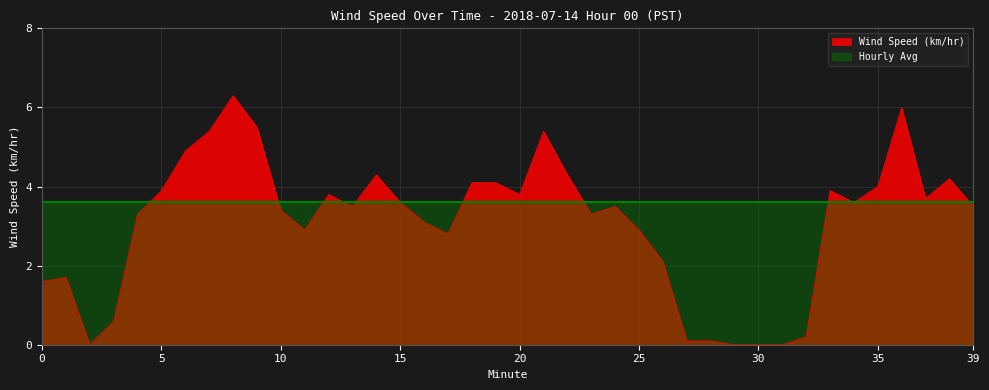

What is the value of the 39th point from the left?

4.2